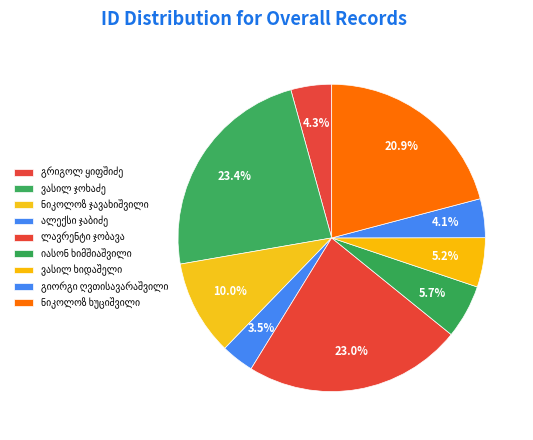

Is there any slice that represents more than half of the pie?

No